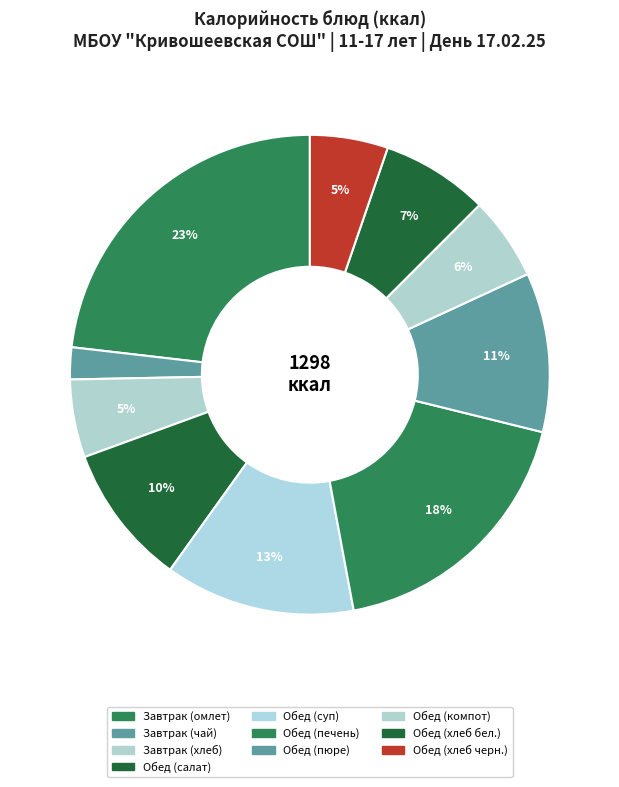

Is it true that Обед (салат) is 21% of the pie?

False